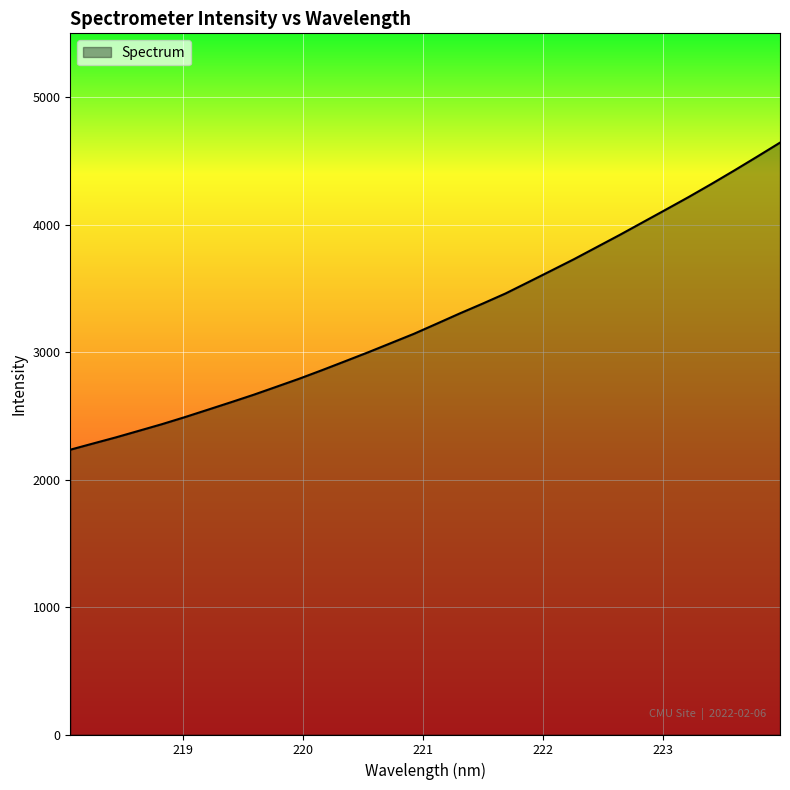

What is the smallest value displayed?

2234.0